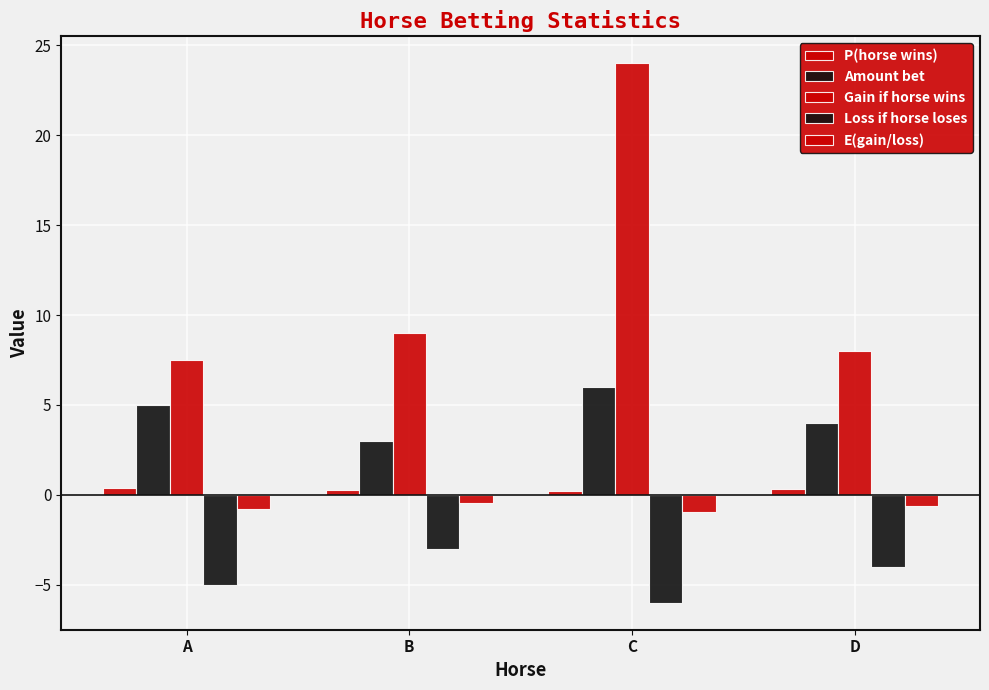

Count the number of data series in this chart.

5